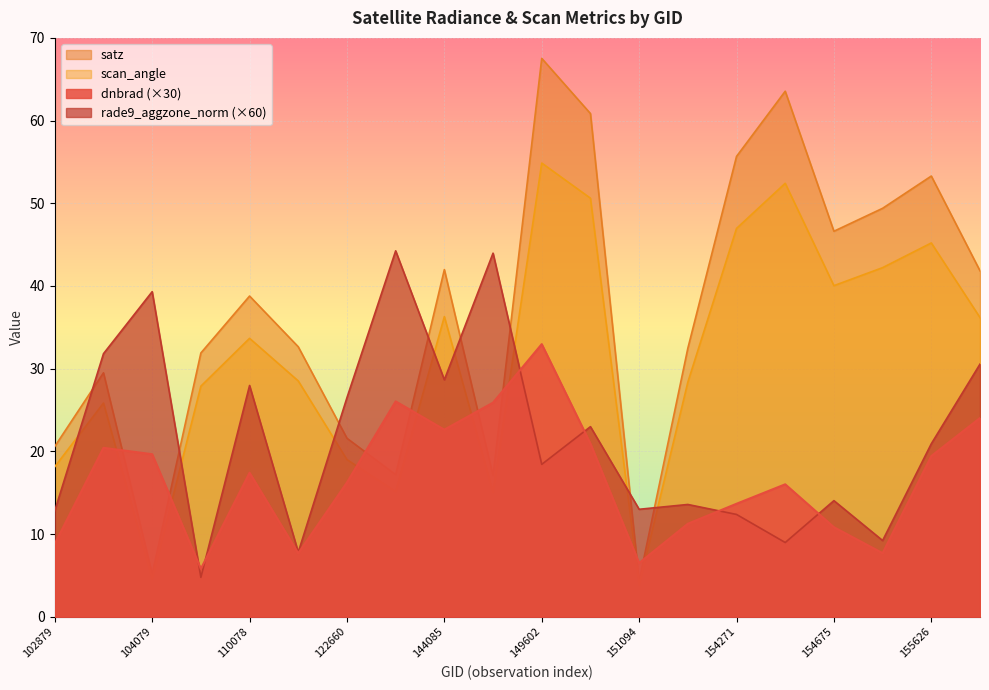

What is the difference between the maximum and minimum values in the satz series?

63.2